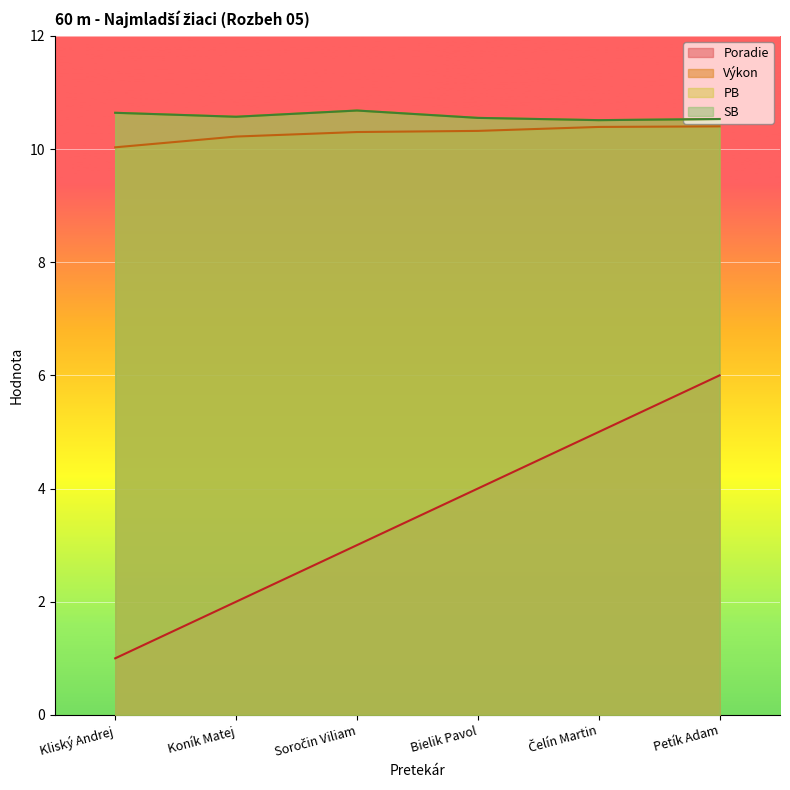

What are all the series names shown in the legend?

Poradie, Výkon, PB, SB